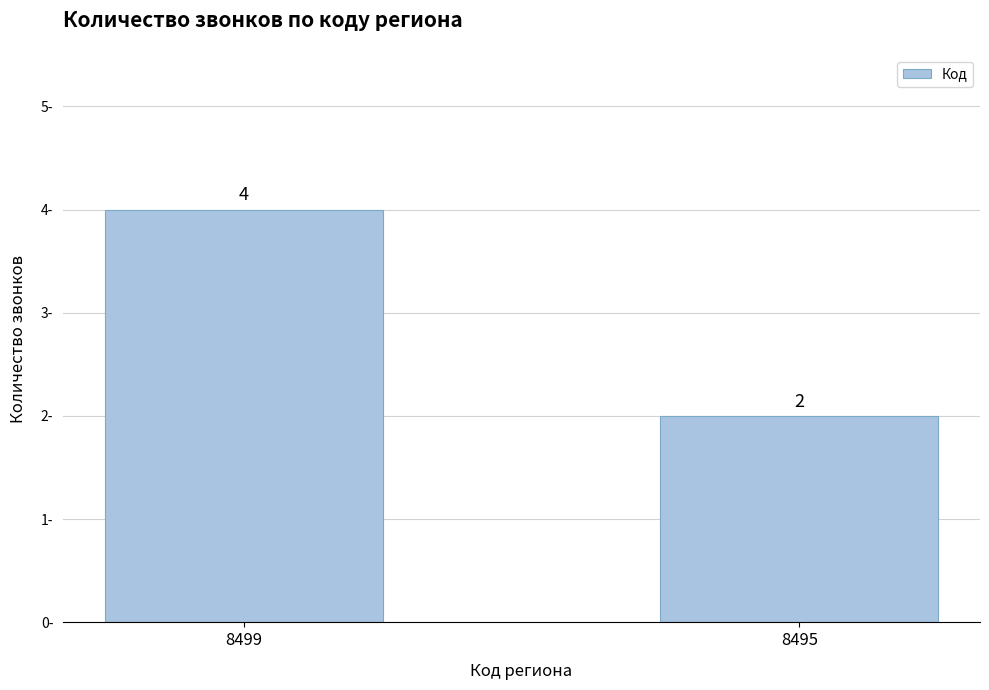

Rank the categories by value from highest to lowest.

8499, 8495